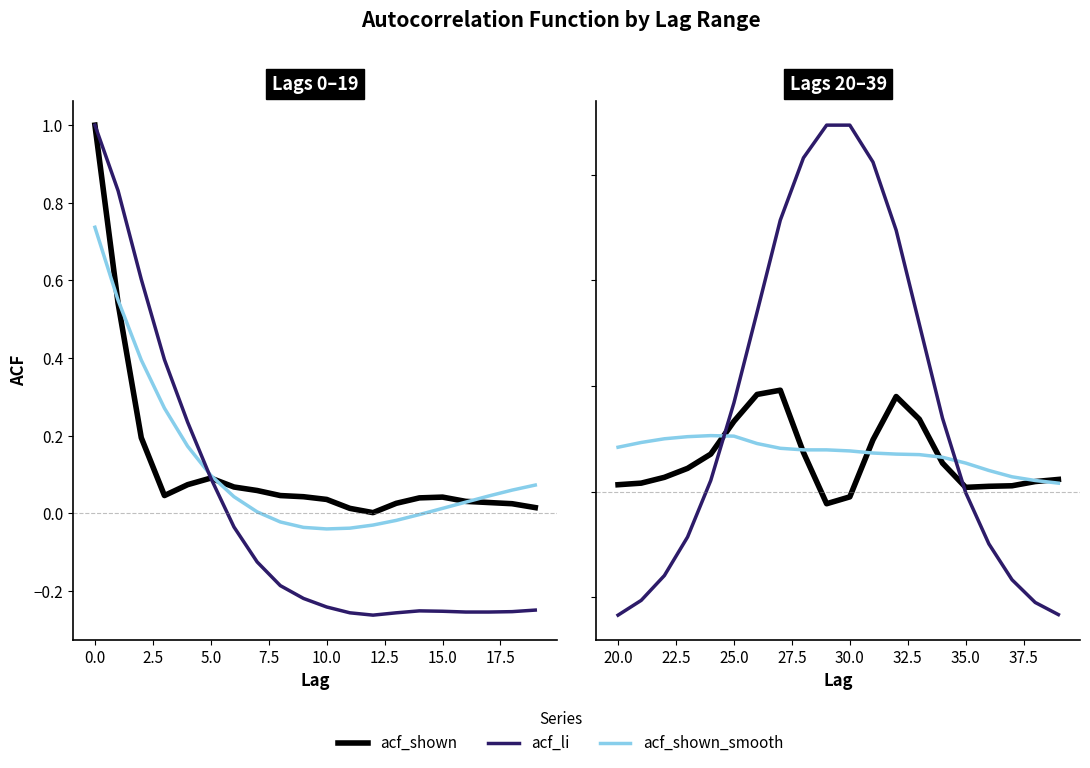

Which series has the widest spread of values?

acf_li